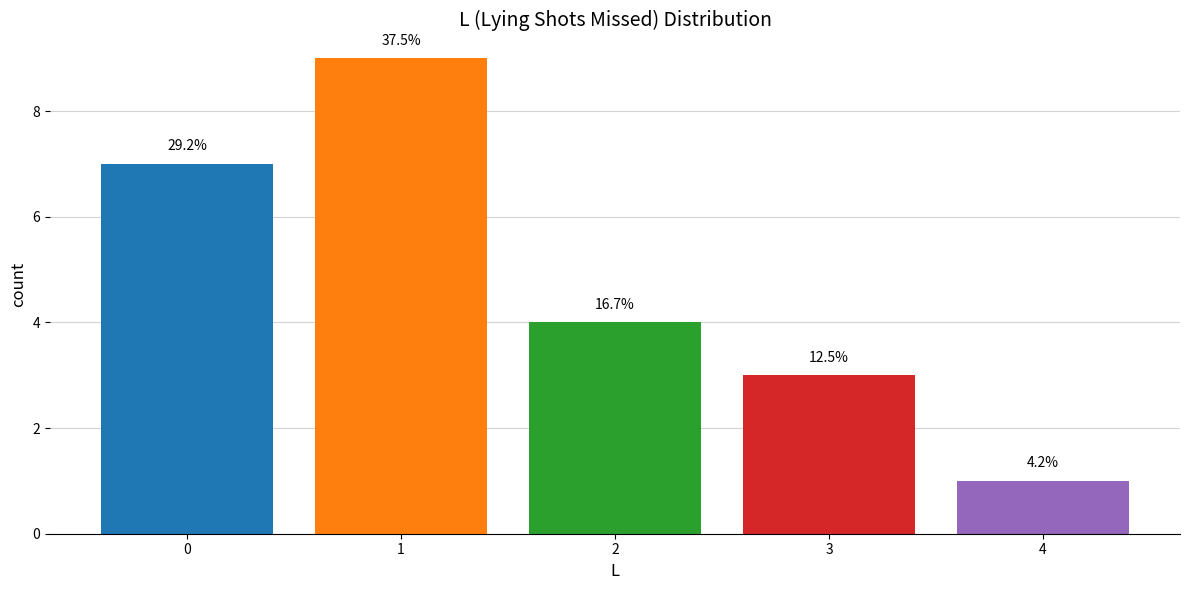

Rank the categories by value from lowest to highest.

4, 3, 2, 0, 1